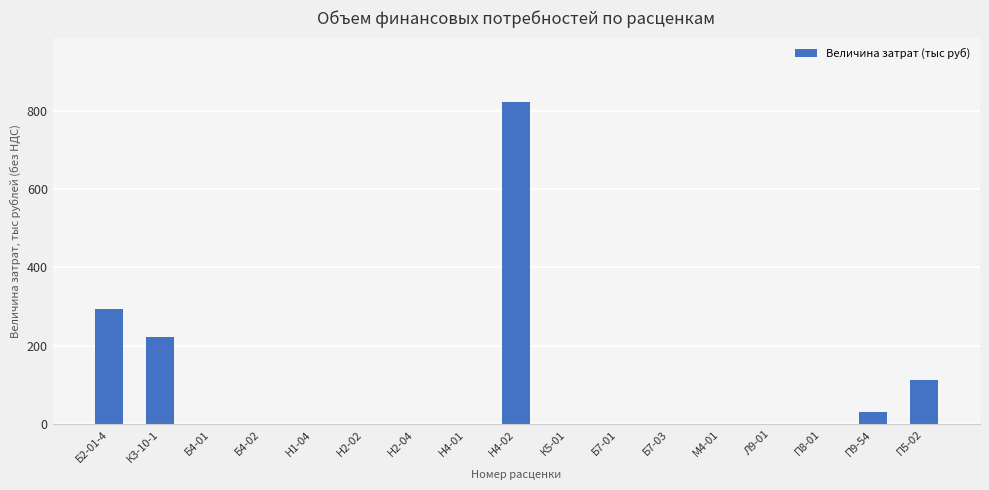

How many series are shown in this chart?

1